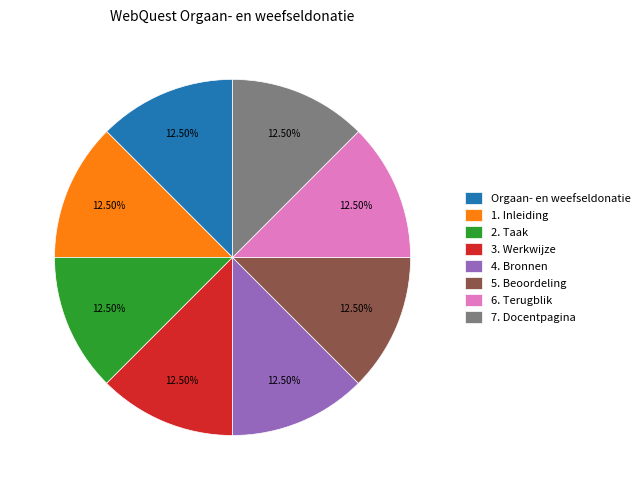

How many segments does this pie chart have?

8